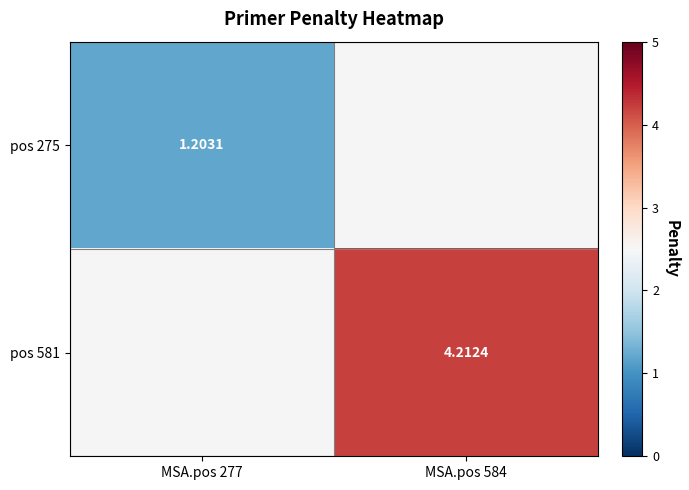

Is the value of pos 275 at MSA.pos 277 greater than the value of pos 581 at MSA.pos 584?

No